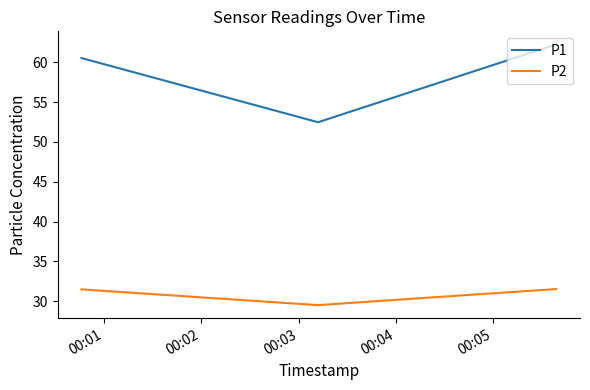

Count the P2 values in the range 29 to 31.

1